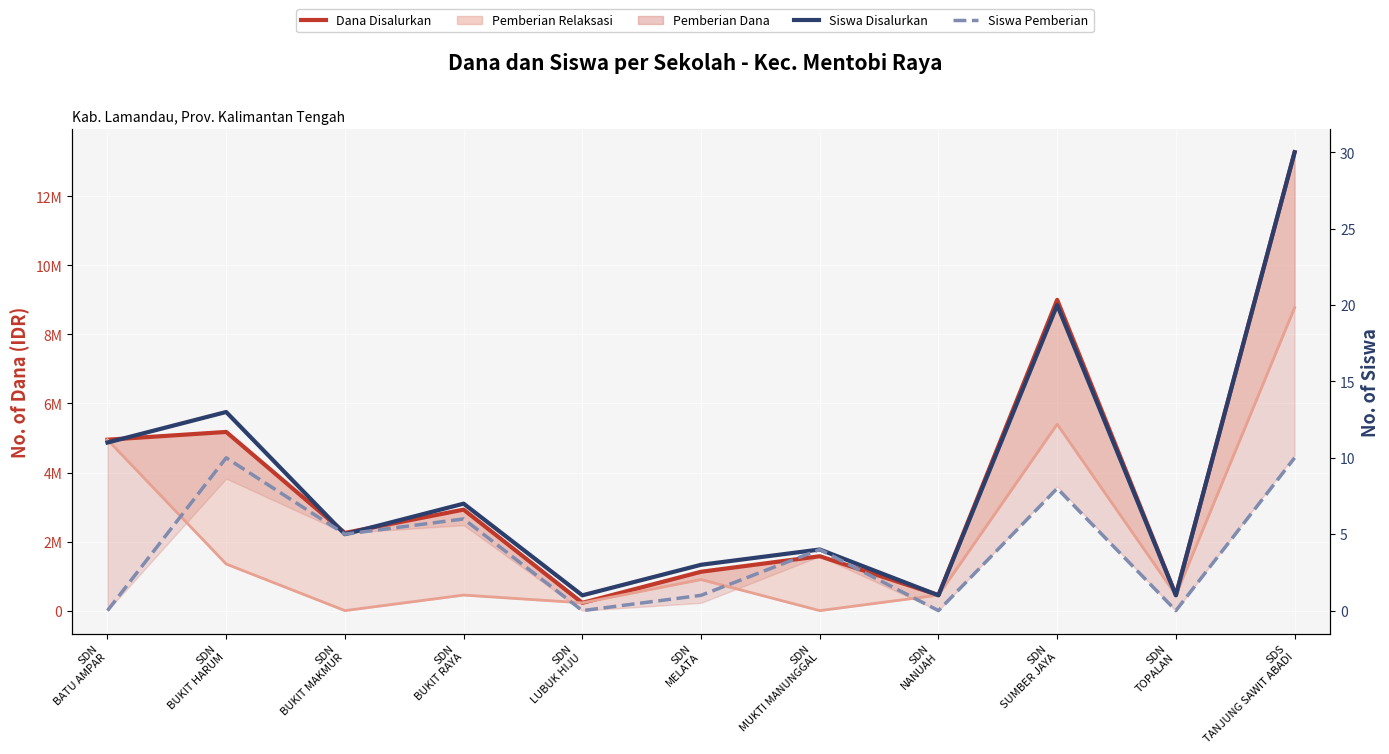

What is the difference between the maximum and minimum values in the Dana Disalurkan series?

13050000